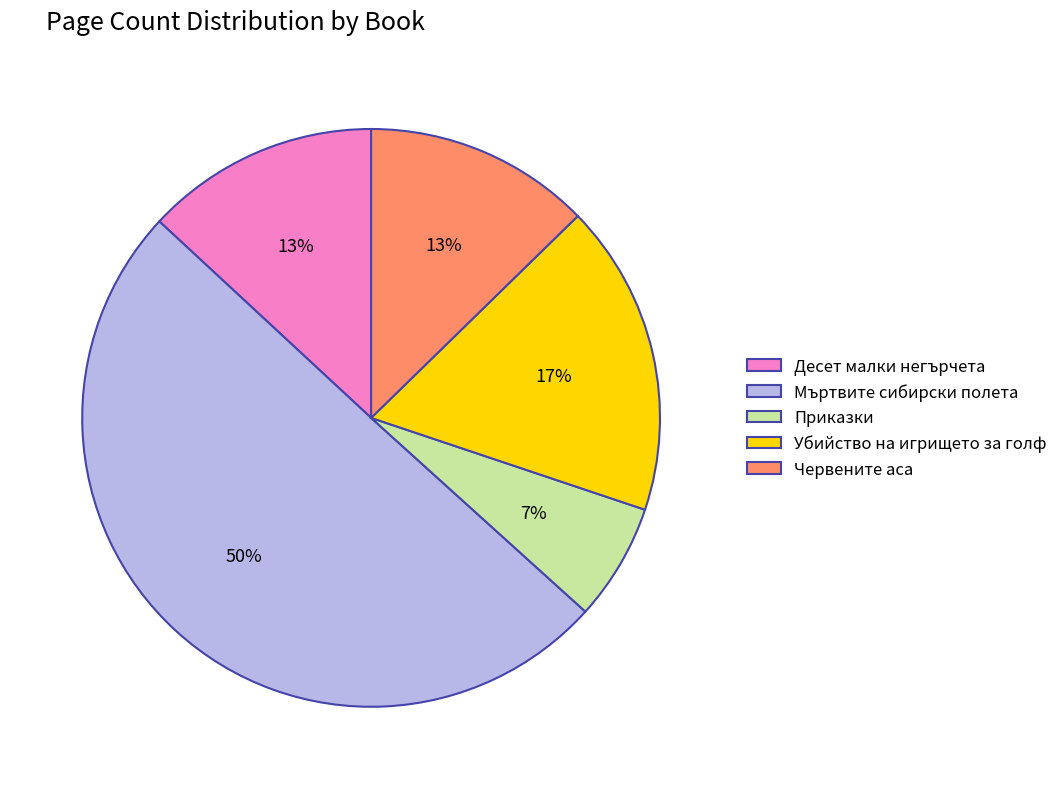

To the nearest percent, what is the combined percentage of Приказки and Убийство на игрището за голф?

24%